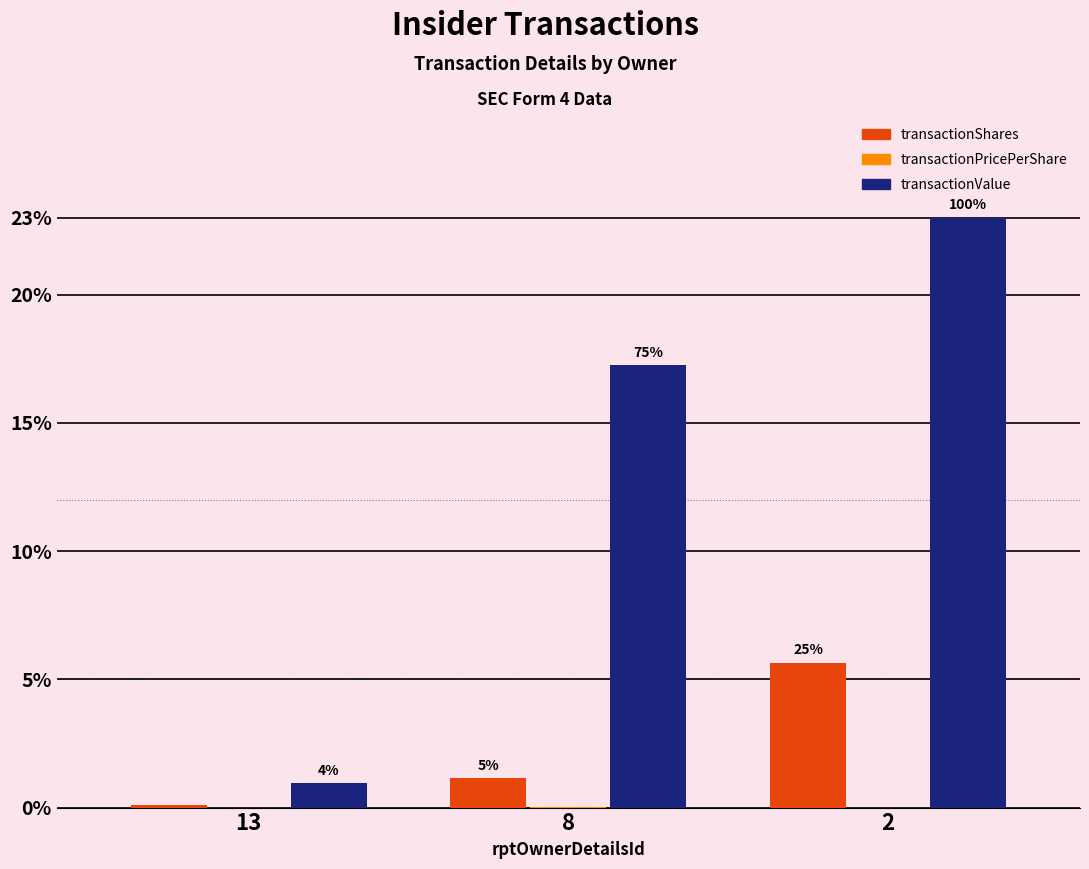

Are the bars grouped side by side (vs. stacked)?

Yes